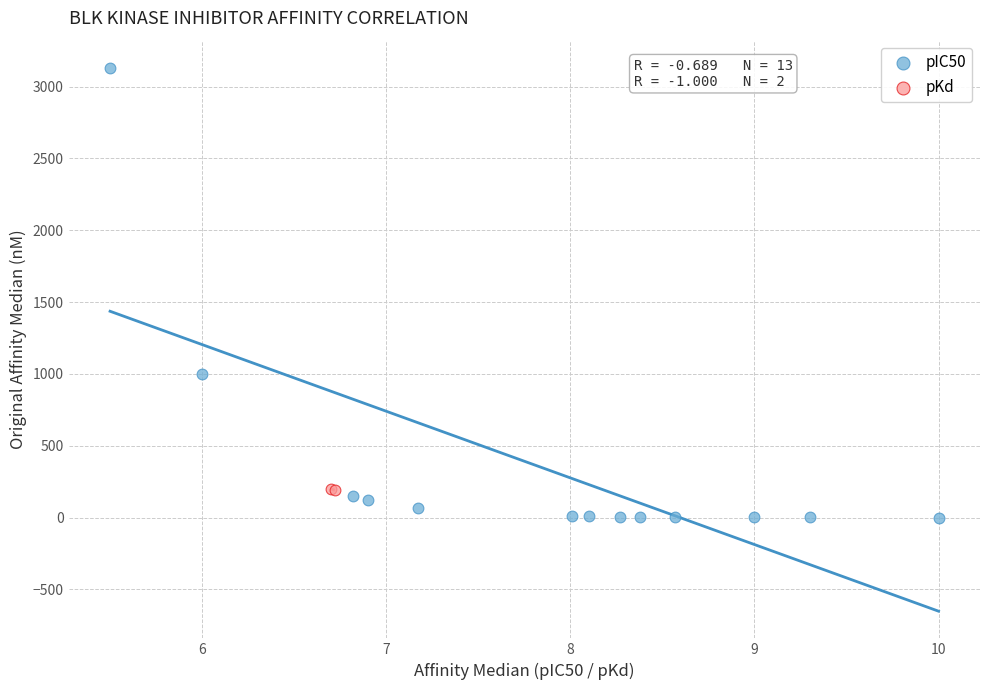

Which series has the widest spread of Y values?

pIC50